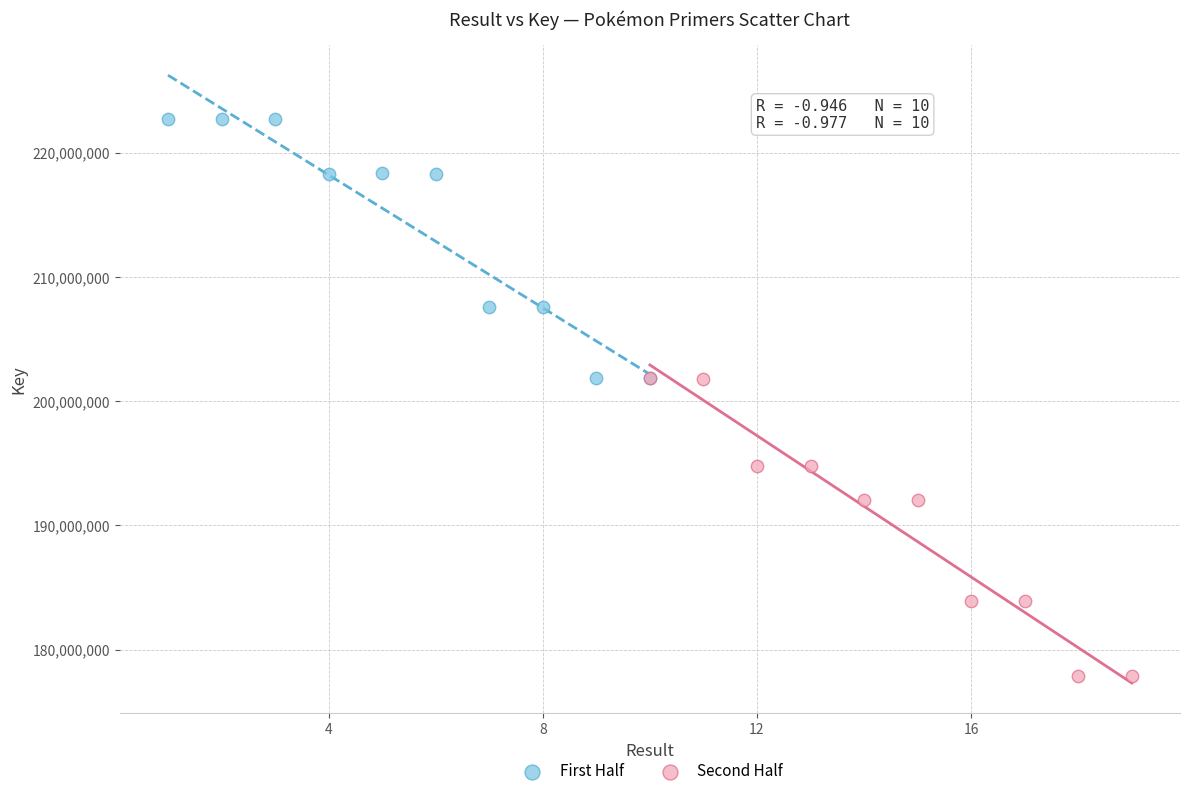

Which series contains the highest Y value?

First Half